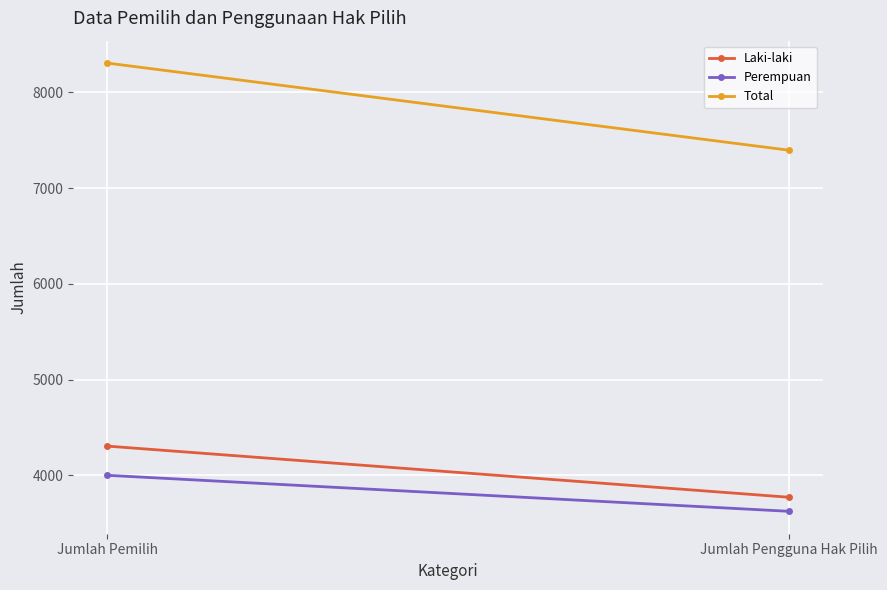

List the labels in order of Perempuan value, smallest first.

Jumlah Pengguna Hak Pilih, Jumlah Pemilih